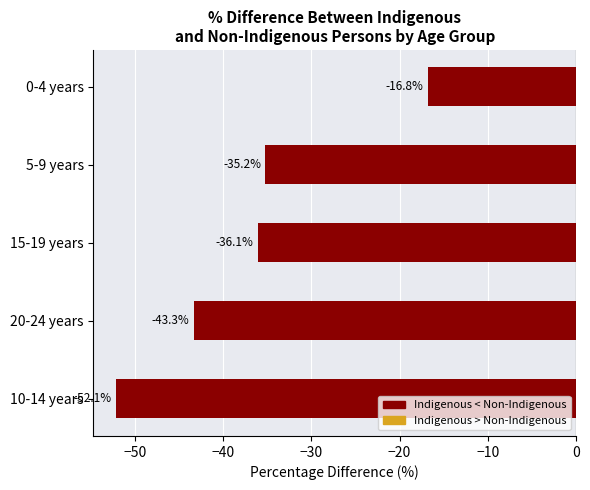

Which has a higher value, 10-14 years or 20-24 years?

20-24 years